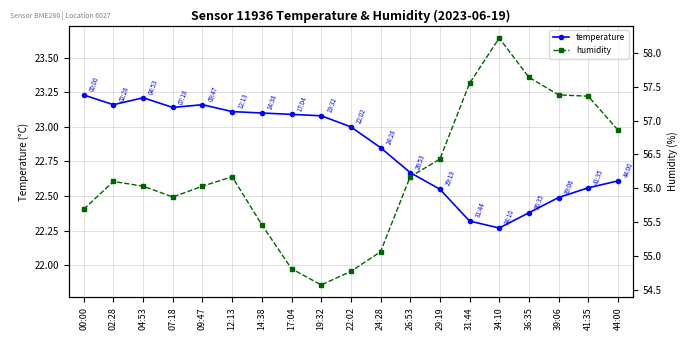

List the labels in order of temperature value, largest first.

00:00, 04:53, 02:28, 09:47, 07:18, 12:13, 14:38, 17:04, 19:32, 22:02, 24:28, 26:53, 44:00, 41:35, 29:19, 39:06, 36:35, 31:44, 34:10